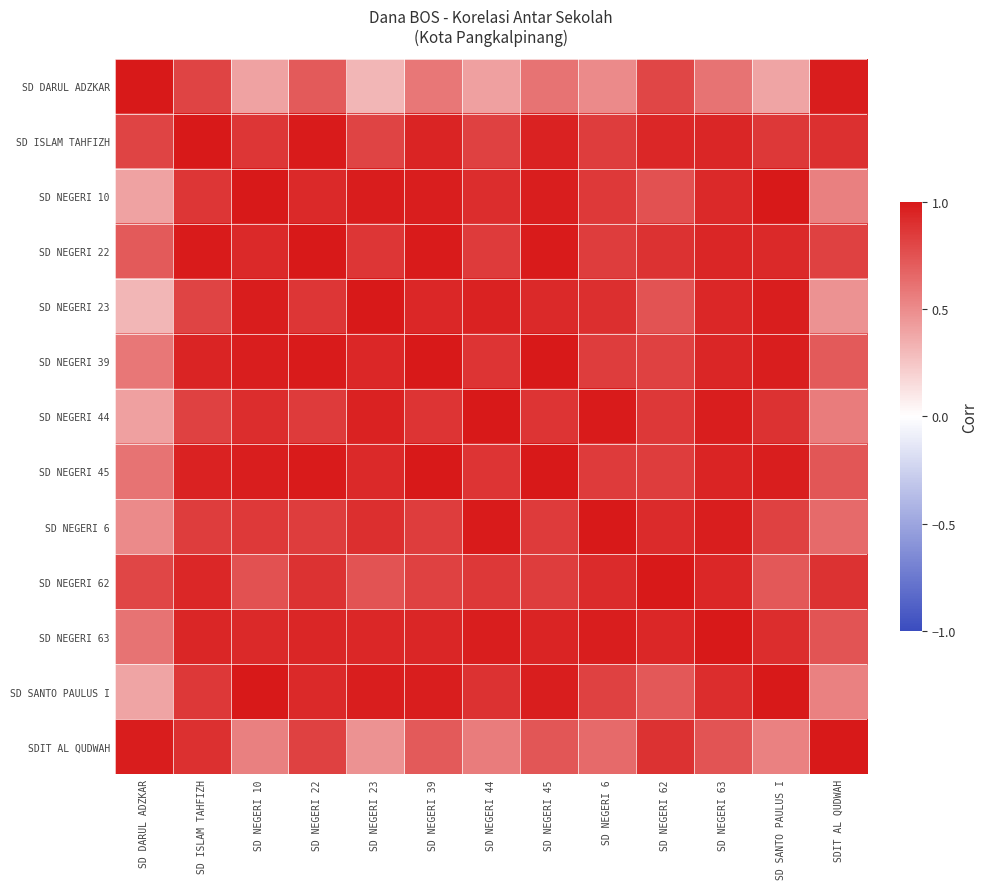

Reading right to left, list all the values displayed in this chart.

SD DARUL ADZKAR: SDIT AL QUDWAH=1.0	SD SANTO PAULUS I=0.4	SD NEGERI 63=0.6	SD NEGERI 62=0.8	SD NEGERI 6=0.5	SD NEGERI 45=0.6	SD NEGERI 44=0.4	SD NEGERI 39=0.6	SD NEGERI 23=0.3	SD NEGERI 22=0.7	SD NEGERI 10=0.4	SD ISLAM TAHFIZH=0.8	SD DARUL ADZKAR=1.0
SD ISLAM TAHFIZH: SDIT AL QUDWAH=0.9	SD SANTO PAULUS I=0.9	SD NEGERI 63=0.9	SD NEGERI 62=0.9	SD NEGERI 6=0.8	SD NEGERI 45=1.0	SD NEGERI 44=0.8	SD NEGERI 39=0.9	SD NEGERI 23=0.8	SD NEGERI 22=1.0	SD NEGERI 10=0.9	SD ISLAM TAHFIZH=1.0	SD DARUL ADZKAR=0.8
SD NEGERI 10: SDIT AL QUDWAH=0.6	SD SANTO PAULUS I=1.0	SD NEGERI 63=0.9	SD NEGERI 62=0.8	SD NEGERI 6=0.9	SD NEGERI 45=1.0	SD NEGERI 44=0.9	SD NEGERI 39=1.0	SD NEGERI 23=1.0	SD NEGERI 22=0.9	SD NEGERI 10=1.0	SD ISLAM TAHFIZH=0.9	SD DARUL ADZKAR=0.4
SD NEGERI 22: SDIT AL QUDWAH=0.8	SD SANTO PAULUS I=0.9	SD NEGERI 63=0.9	SD NEGERI 62=0.9	SD NEGERI 6=0.8	SD NEGERI 45=1.0	SD NEGERI 44=0.8	SD NEGERI 39=1.0	SD NEGERI 23=0.9	SD NEGERI 22=1.0	SD NEGERI 10=0.9	SD ISLAM TAHFIZH=1.0	SD DARUL ADZKAR=0.7
SD NEGERI 23: SDIT AL QUDWAH=0.5	SD SANTO PAULUS I=1.0	SD NEGERI 63=0.9	SD NEGERI 62=0.7	SD NEGERI 6=0.9	SD NEGERI 45=0.9	SD NEGERI 44=1.0	SD NEGERI 39=0.9	SD NEGERI 23=1.0	SD NEGERI 22=0.9	SD NEGERI 10=1.0	SD ISLAM TAHFIZH=0.8	SD DARUL ADZKAR=0.3
SD NEGERI 39: SDIT AL QUDWAH=0.7	SD SANTO PAULUS I=1.0	SD NEGERI 63=0.9	SD NEGERI 62=0.8	SD NEGERI 6=0.8	SD NEGERI 45=1.0	SD NEGERI 44=0.9	SD NEGERI 39=1.0	SD NEGERI 23=0.9	SD NEGERI 22=1.0	SD NEGERI 10=1.0	SD ISLAM TAHFIZH=0.9	SD DARUL ADZKAR=0.6
SD NEGERI 44: SDIT AL QUDWAH=0.6	SD SANTO PAULUS I=0.9	SD NEGERI 63=1.0	SD NEGERI 62=0.9	SD NEGERI 6=1.0	SD NEGERI 45=0.9	SD NEGERI 44=1.0	SD NEGERI 39=0.9	SD NEGERI 23=1.0	SD NEGERI 22=0.8	SD NEGERI 10=0.9	SD ISLAM TAHFIZH=0.8	SD DARUL ADZKAR=0.4
SD NEGERI 45: SDIT AL QUDWAH=0.7	SD SANTO PAULUS I=1.0	SD NEGERI 63=1.0	SD NEGERI 62=0.8	SD NEGERI 6=0.9	SD NEGERI 45=1.0	SD NEGERI 44=0.9	SD NEGERI 39=1.0	SD NEGERI 23=0.9	SD NEGERI 22=1.0	SD NEGERI 10=1.0	SD ISLAM TAHFIZH=1.0	SD DARUL ADZKAR=0.6
SD NEGERI 6: SDIT AL QUDWAH=0.6	SD SANTO PAULUS I=0.8	SD NEGERI 63=1.0	SD NEGERI 62=0.9	SD NEGERI 6=1.0	SD NEGERI 45=0.9	SD NEGERI 44=1.0	SD NEGERI 39=0.8	SD NEGERI 23=0.9	SD NEGERI 22=0.8	SD NEGERI 10=0.9	SD ISLAM TAHFIZH=0.8	SD DARUL ADZKAR=0.5
SD NEGERI 62: SDIT AL QUDWAH=0.9	SD SANTO PAULUS I=0.7	SD NEGERI 63=0.9	SD NEGERI 62=1.0	SD NEGERI 6=0.9	SD NEGERI 45=0.8	SD NEGERI 44=0.9	SD NEGERI 39=0.8	SD NEGERI 23=0.7	SD NEGERI 22=0.9	SD NEGERI 10=0.8	SD ISLAM TAHFIZH=0.9	SD DARUL ADZKAR=0.8
SD NEGERI 63: SDIT AL QUDWAH=0.7	SD SANTO PAULUS I=0.9	SD NEGERI 63=1.0	SD NEGERI 62=0.9	SD NEGERI 6=1.0	SD NEGERI 45=1.0	SD NEGERI 44=1.0	SD NEGERI 39=0.9	SD NEGERI 23=0.9	SD NEGERI 22=0.9	SD NEGERI 10=0.9	SD ISLAM TAHFIZH=0.9	SD DARUL ADZKAR=0.6
SD SANTO PAULUS I: SDIT AL QUDWAH=0.5	SD SANTO PAULUS I=1.0	SD NEGERI 63=0.9	SD NEGERI 62=0.7	SD NEGERI 6=0.8	SD NEGERI 45=1.0	SD NEGERI 44=0.9	SD NEGERI 39=1.0	SD NEGERI 23=1.0	SD NEGERI 22=0.9	SD NEGERI 10=1.0	SD ISLAM TAHFIZH=0.9	SD DARUL ADZKAR=0.4
SDIT AL QUDWAH: SDIT AL QUDWAH=1.0	SD SANTO PAULUS I=0.5	SD NEGERI 63=0.7	SD NEGERI 62=0.9	SD NEGERI 6=0.6	SD NEGERI 45=0.7	SD NEGERI 44=0.6	SD NEGERI 39=0.7	SD NEGERI 23=0.5	SD NEGERI 22=0.8	SD NEGERI 10=0.6	SD ISLAM TAHFIZH=0.9	SD DARUL ADZKAR=1.0